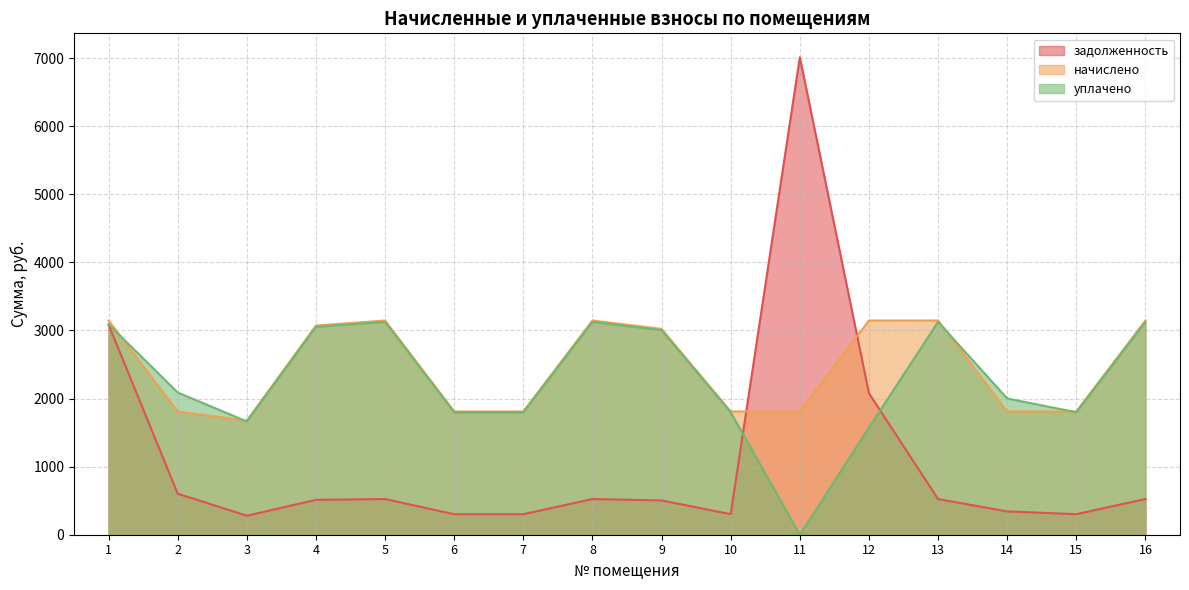

How many data points in уплачено are above 2088?

8